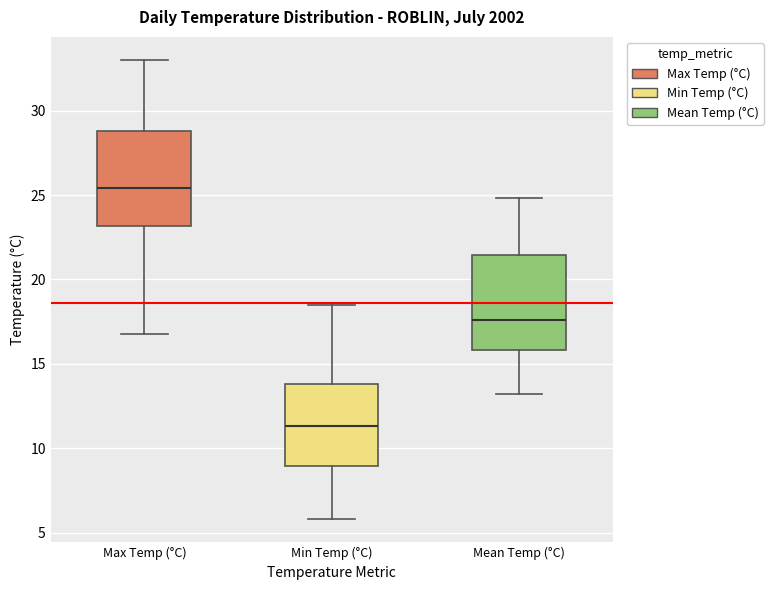

Where does the median line of the box for Min Temp (°C) sit on the y-axis? The values are not printed on the chart, so give them approximately, as read against the axis.

11.5